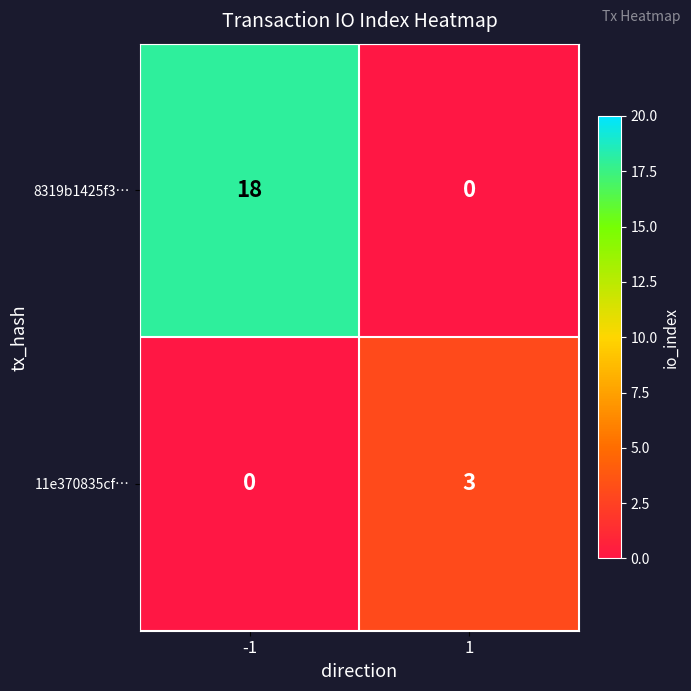

Which series has the widest spread of values?

8319b1425f3…